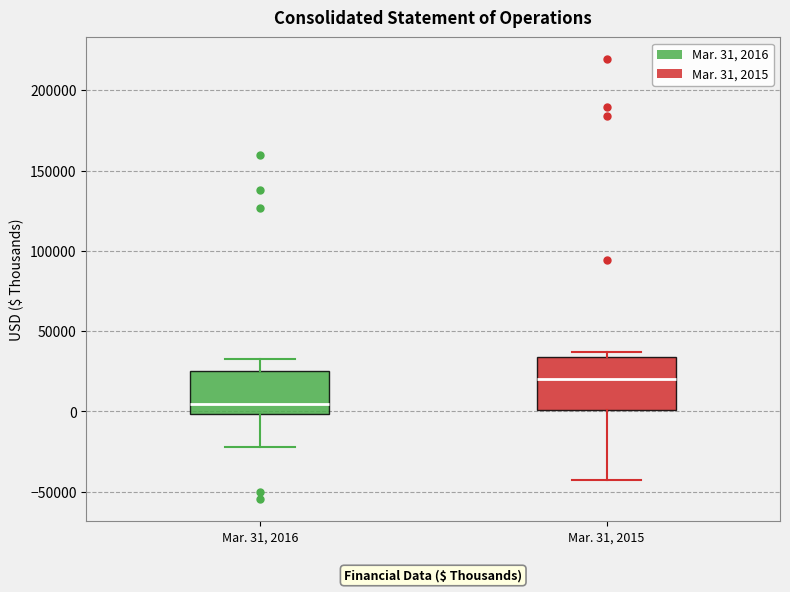

Where is the upper edge of the box for Mar. 31, 2015 on the y-axis? The values are not printed on the chart, so give them approximately, as read against the axis.

35000